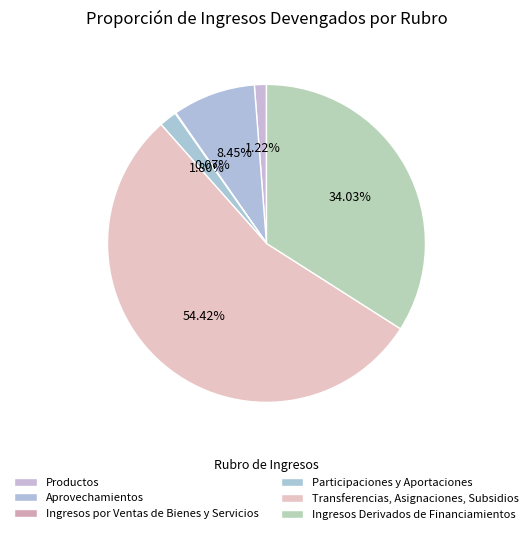

What is the largest slice in the pie chart?

Transferencias, Asignaciones, Subsidios